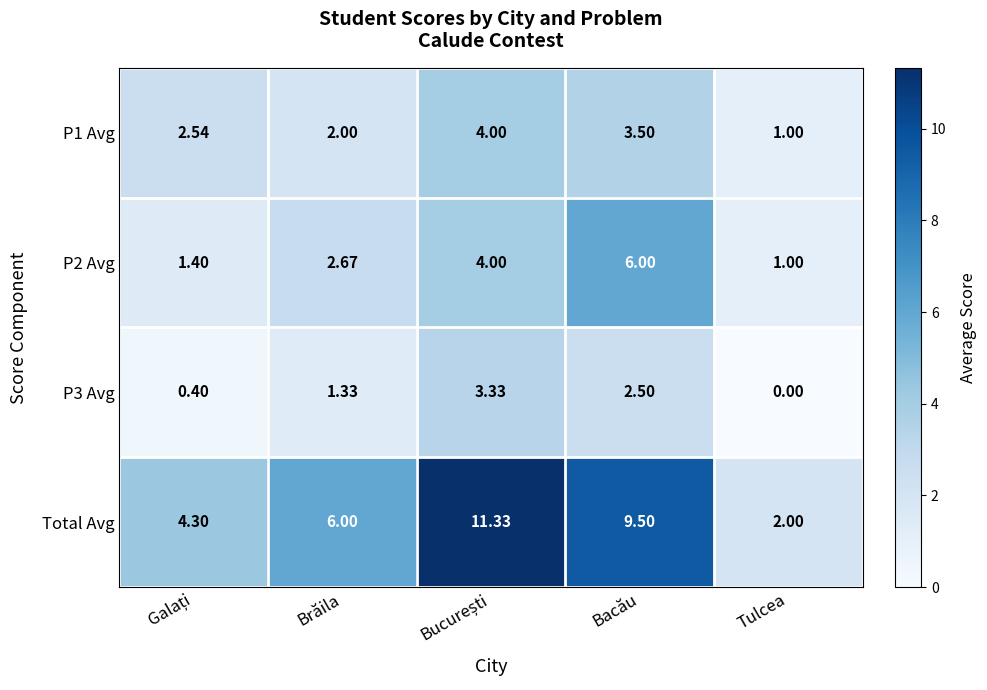

Where does the P2 Avg series first go above 2?

Brăila